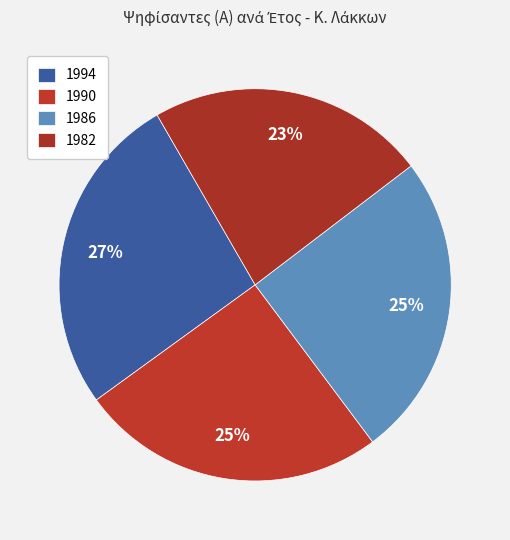

How many slices are in this pie chart?

4